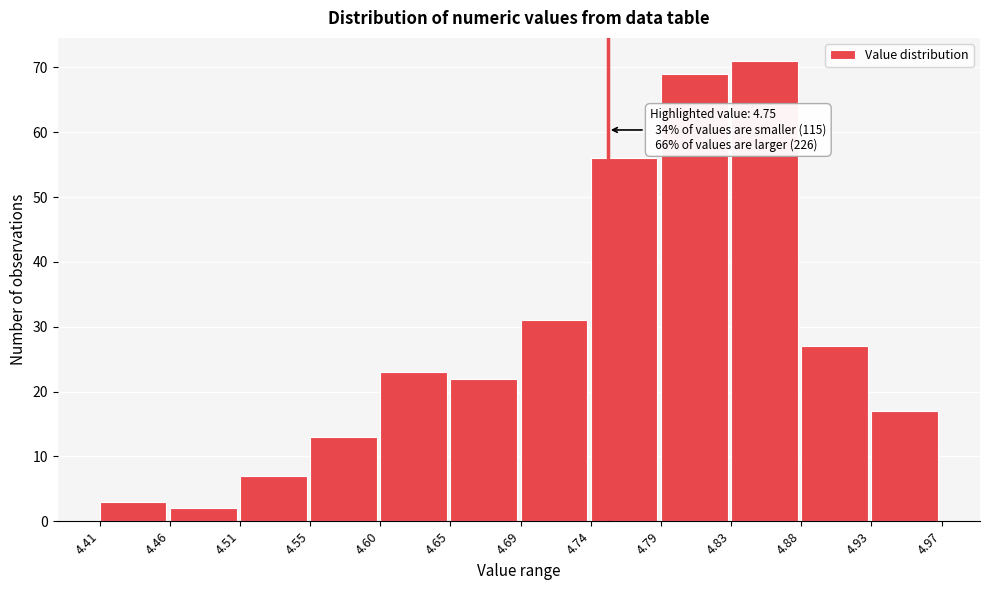

Which range on the x-axis has the tallest bar?

4.83 to 4.88